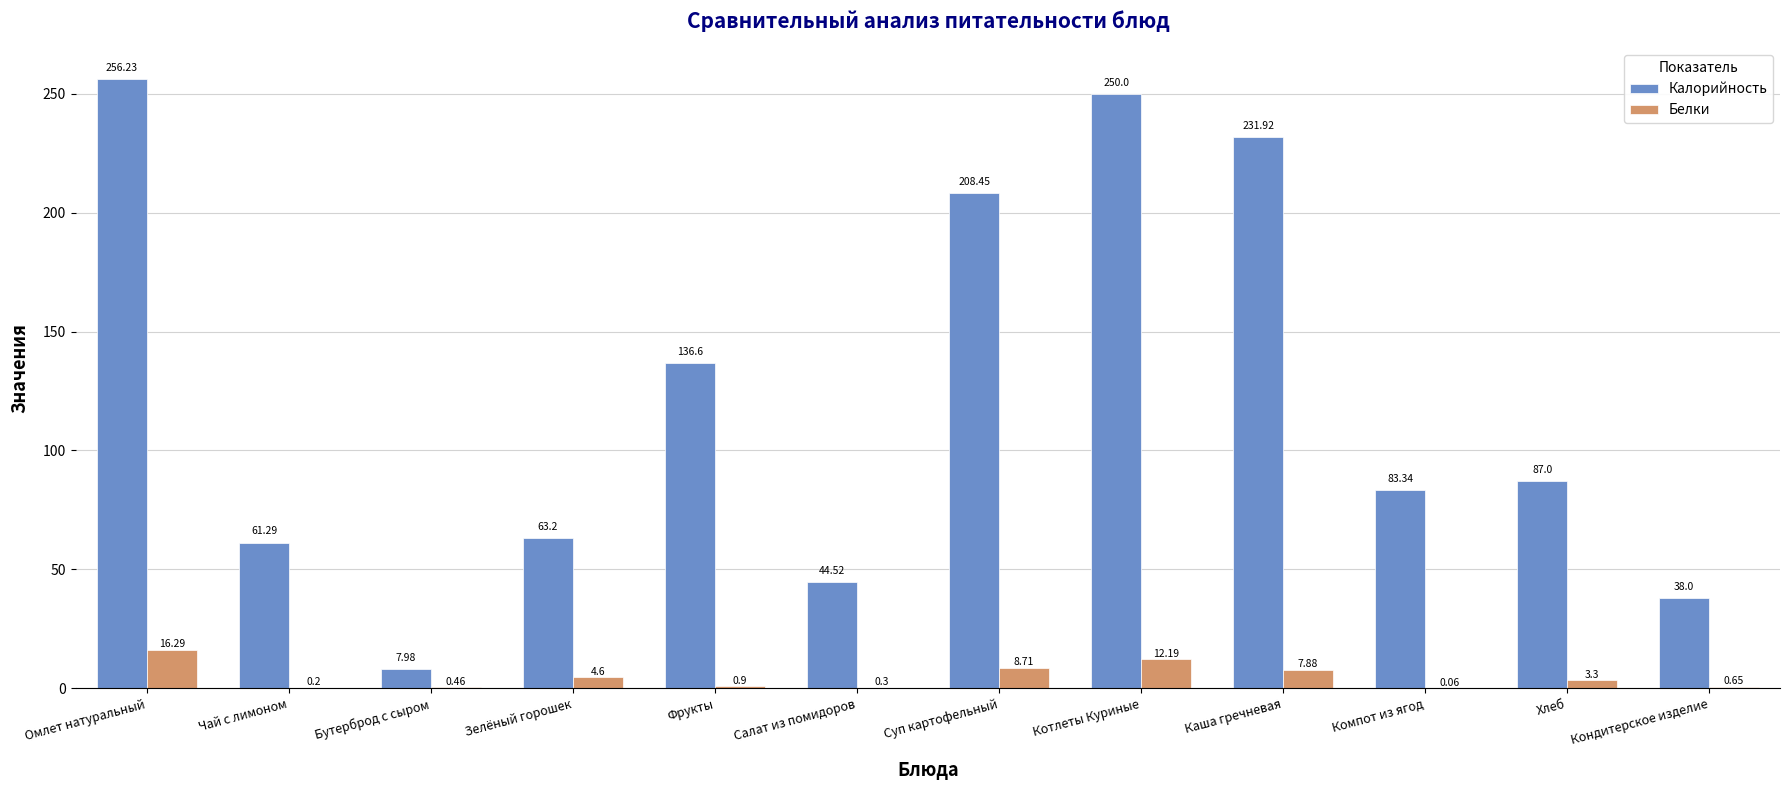

At which label is Калорийность closest to 132?

Фрукты